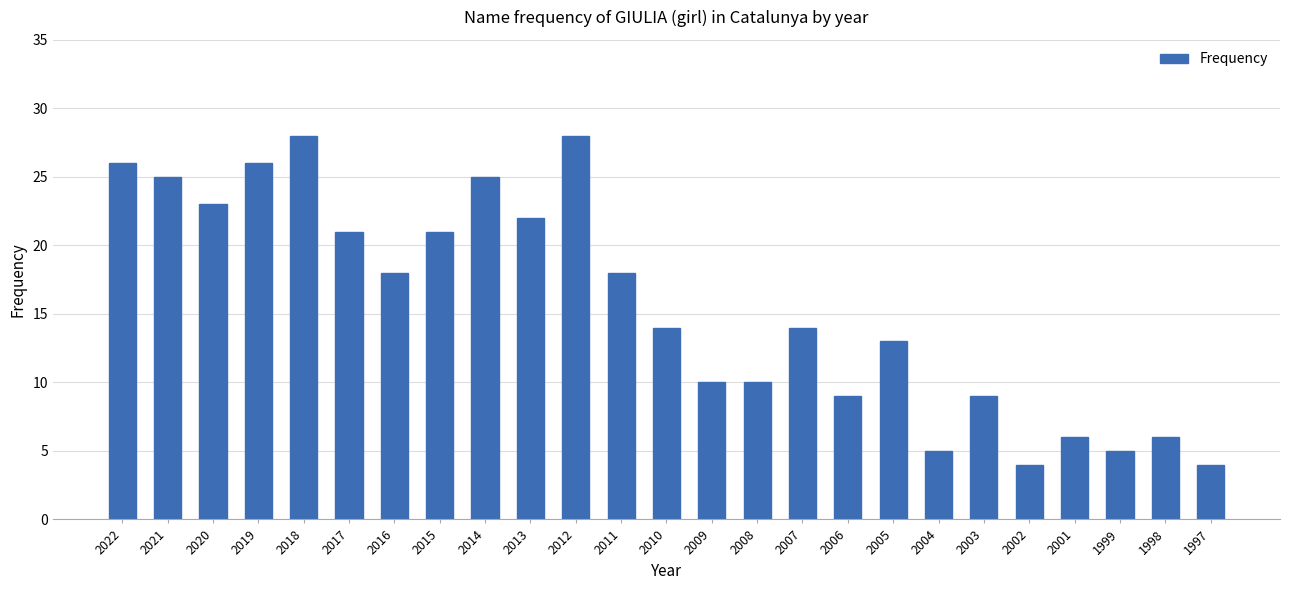

What is the value of the 5th bar from the left?

28